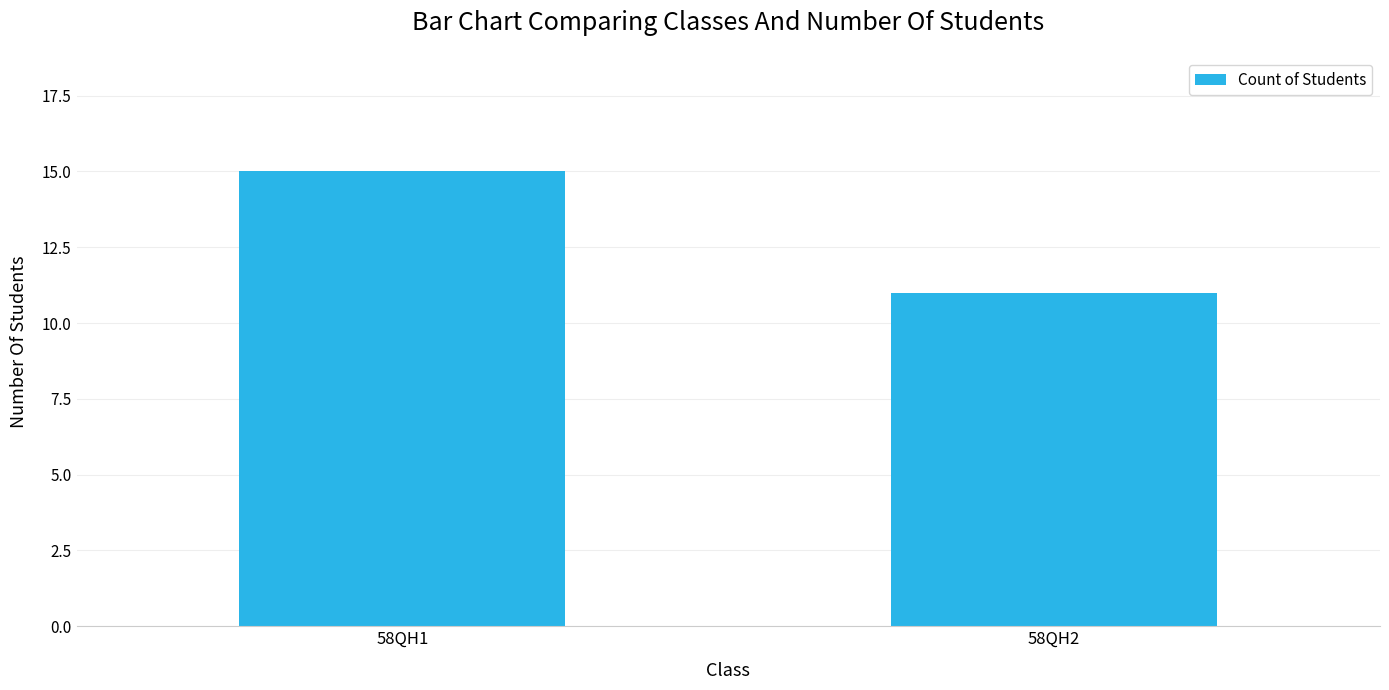

At which category does the chart reach its peak across all series?

58QH1